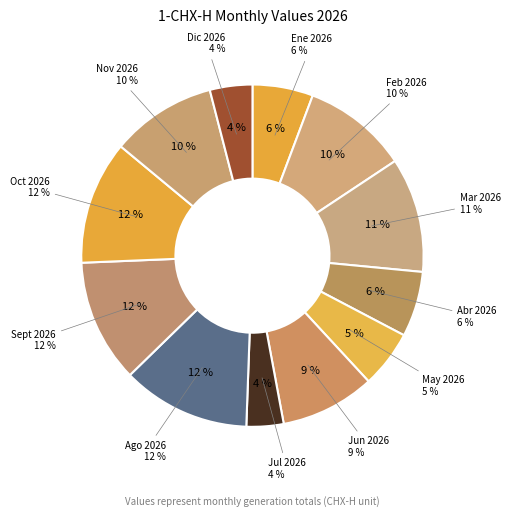

To the nearest percent, what is the difference between the Mar 2026 and Oct 2026 slice percentages?

1%